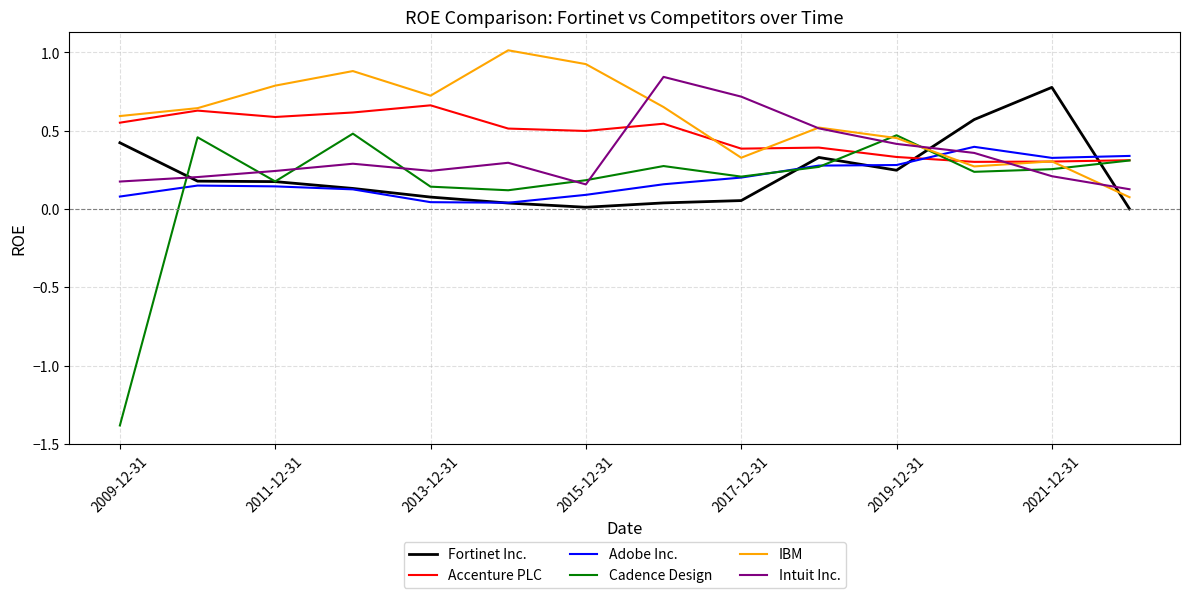

What is the maximum value shown in the chart?

1.0